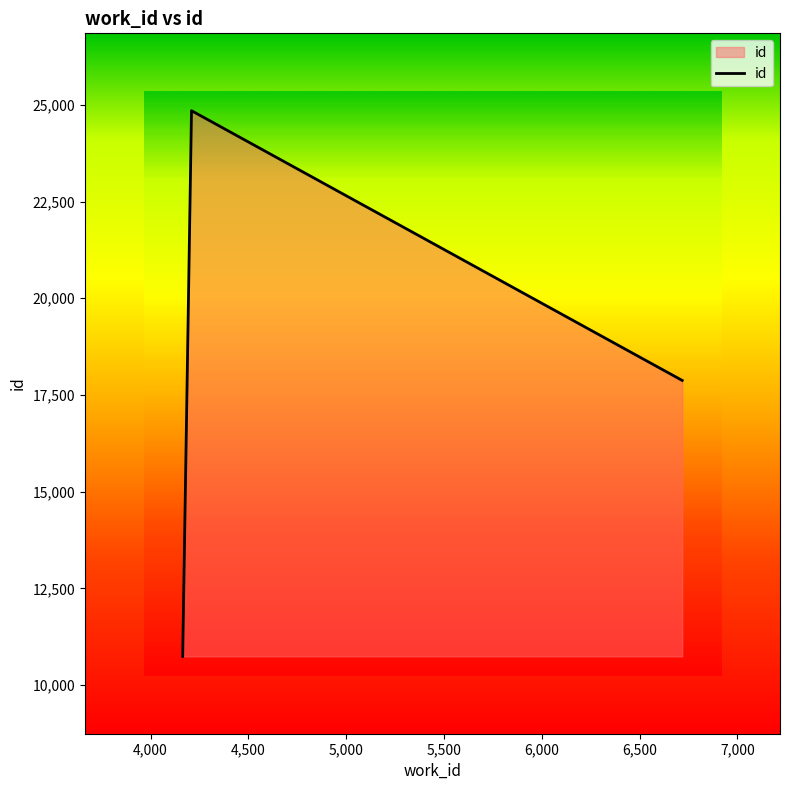

What is the minimum value shown in the chart?

10741